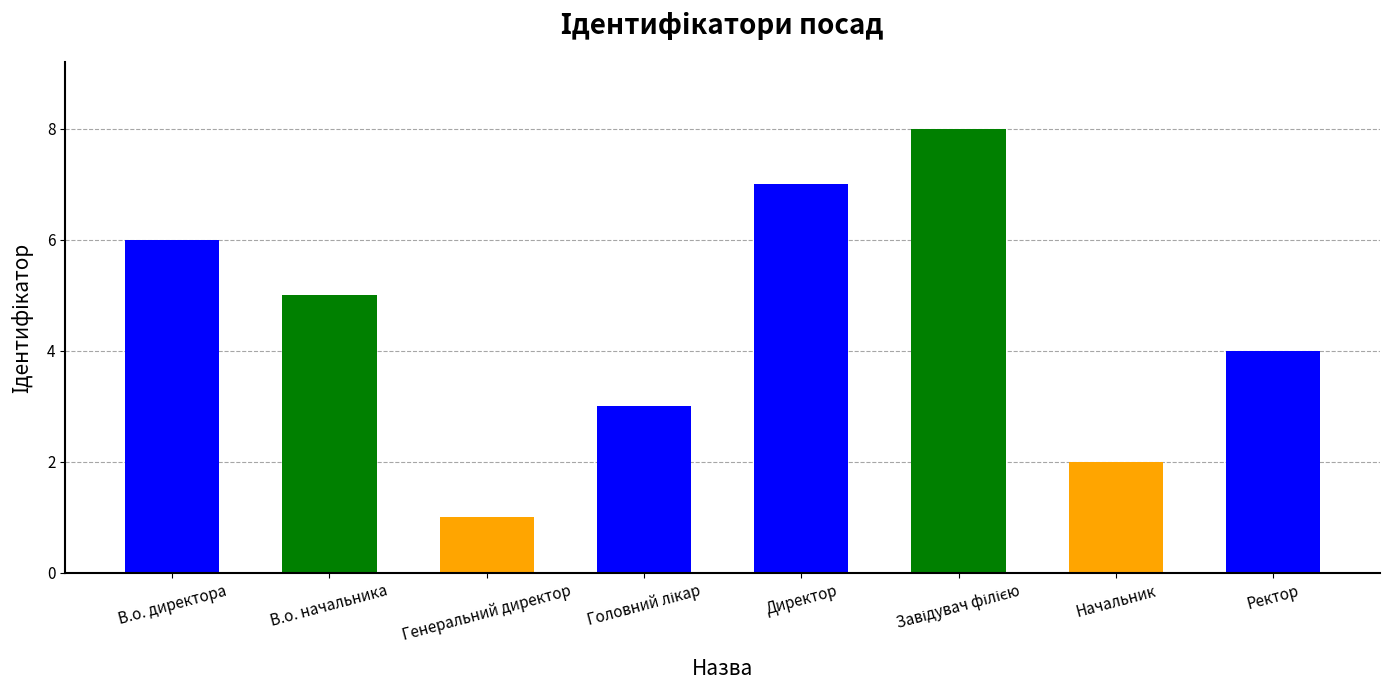

The chart shows a value of 5 at В.о. начальника. True or false?

True